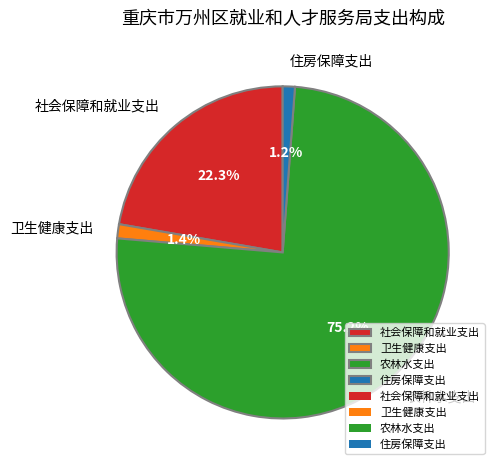

Which category accounts for the majority?

农林水支出